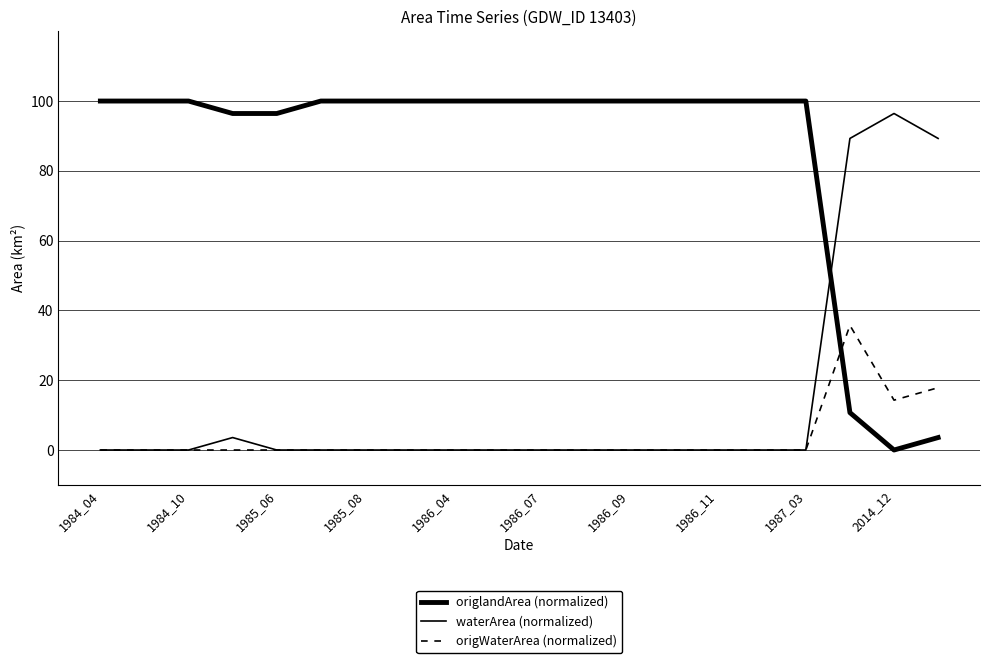

Is this an area chart (filled region under the line)?

No